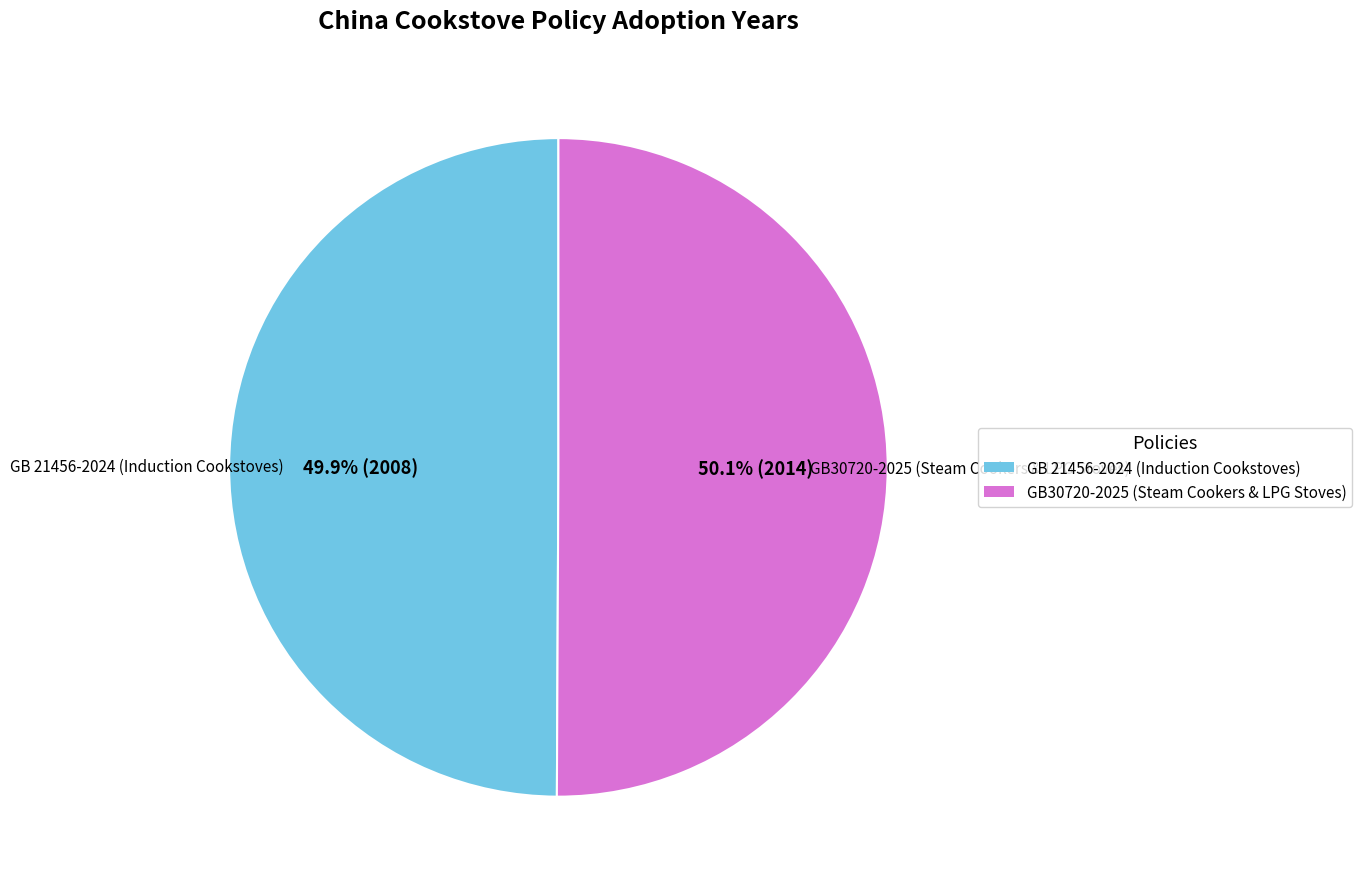

The GB 21456-2024 (Induction Cookstoves) slice represents 50% of the pie. True or false?

True